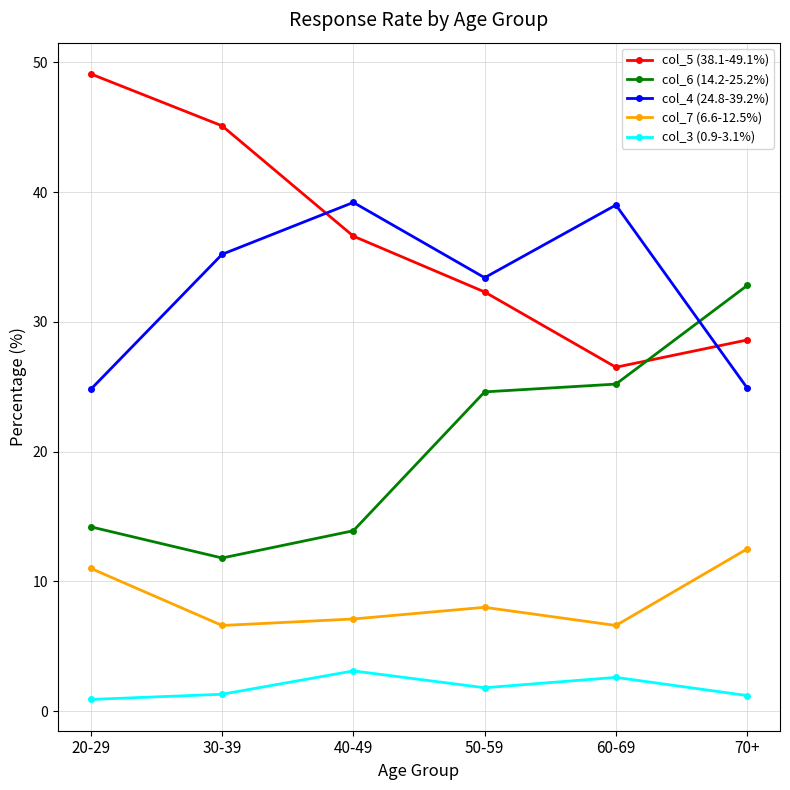

In col_4 (24.8-39.2%), how many points are higher than both neighbors (excluding endpoints)?

2